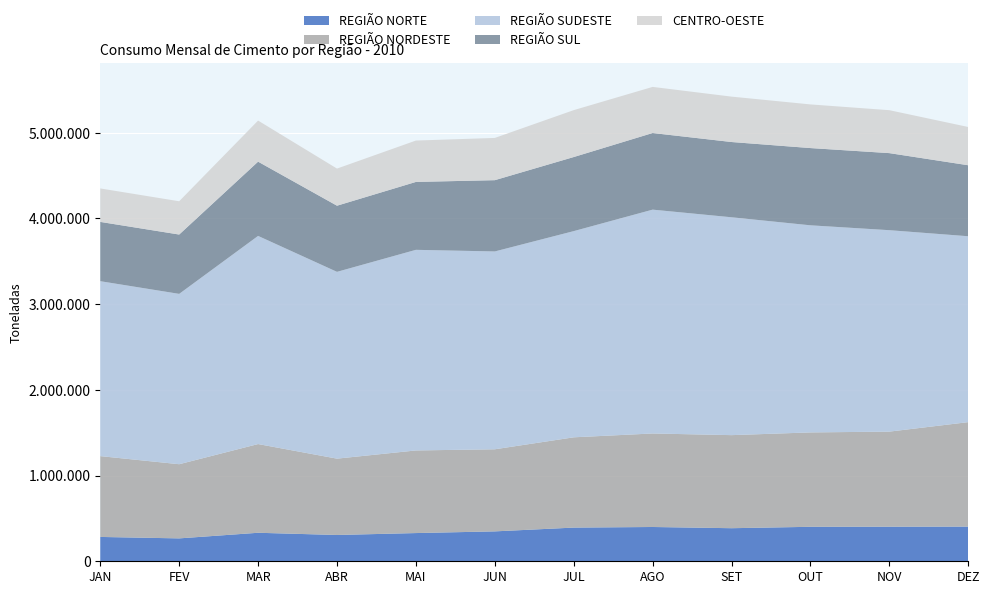

Reading right to left, list all the values displayed in this chart.

REGIÃO NORTE: DEZ=404557	NOV=403296	OUT=402273	SET=385930	AGO=400059	JUL=393062	JUN=348933	MAI=329256	ABR=306864	MAR=332652	FEV=267176	JAN=284028
REGIÃO NORDESTE: DEZ=1219075	NOV=1109626	OUT=1101396	SET=1085924	AGO=1091148	JUL=1053405	JUN=957939	MAI=964037	ABR=890754	MAR=1035169	FEV=865370	JAN=943126
REGIÃO SUDESTE: DEZ=2169069	NOV=2350458	OUT=2416650	SET=2542247	AGO=2611926	JUL=2406029	JUN=2308444	MAI=2340868	ABR=2179651	MAR=2428703	FEV=1987668	JAN=2041073
REGIÃO SUL: DEZ=828335	NOV=899276	OUT=901318	SET=878161	AGO=894208	JUL=864475	JUN=831734	MAI=792324	ABR=771888	MAR=866510	FEV=692422	JAN=691868
CENTRO-OESTE: DEZ=446452	NOV=500901	OUT=509292	SET=529604	AGO=537936	JUL=547155	JUN=492846	MAI=482713	ABR=433009	MAR=479249	FEV=388138	JAN=390325